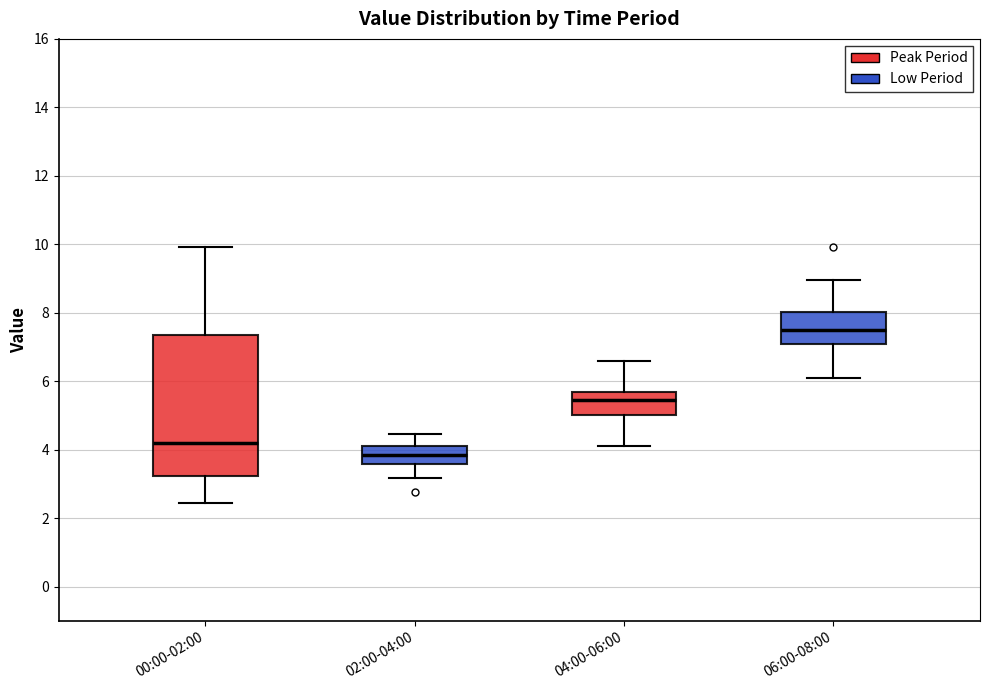

Reading left to right, read every box against the y-axis: the position of its median line, the range the box covers, and the ends of its whiskers. The values are not printed on the chart, so give them approximately, as read against the axis.

00:00-02:00: median 4.2, box 3.2 to 7.4, whiskers 2.4 to 10.0
02:00-04:00: median 3.8, box 3.6 to 4.2, whiskers 3.2 to 4.4
04:00-06:00: median 5.4, box 5.0 to 5.6, whiskers 4.2 to 6.6
06:00-08:00: median 7.4, box 7.2 to 8.0, whiskers 6.2 to 9.0